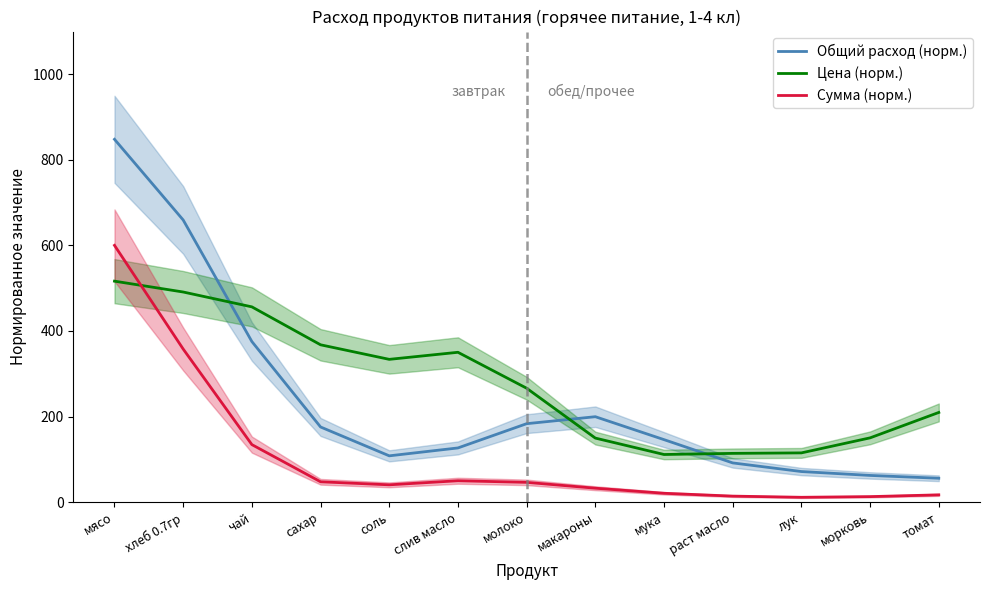

What is the average value of the Цена (норм.) series?

279.3